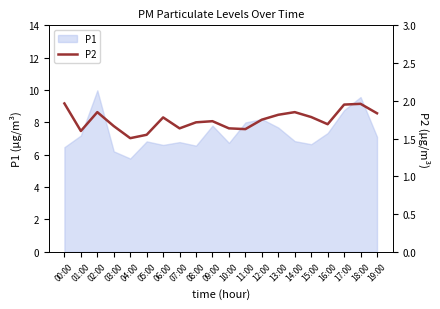

How many lines are shown in the chart?

1